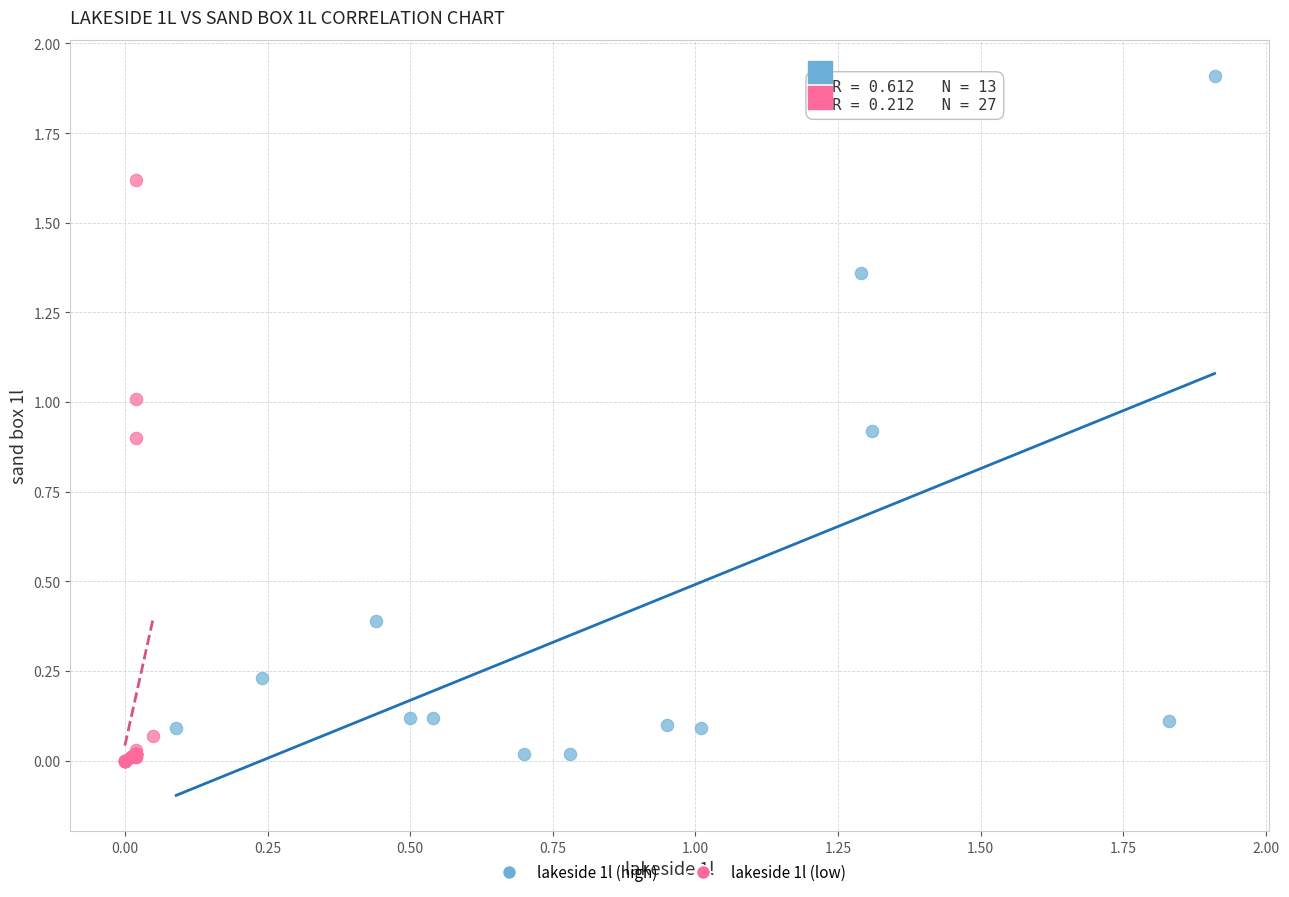

Which series reaches the maximum Y coordinate?

lakeside 1l (high)